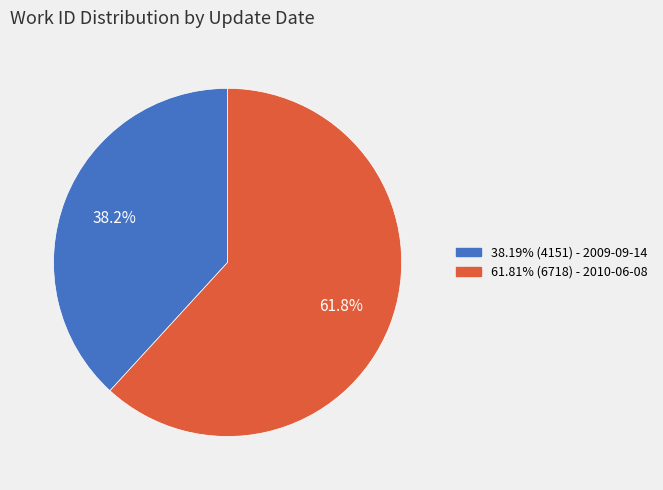

Is there a majority slice in this chart?

Yes